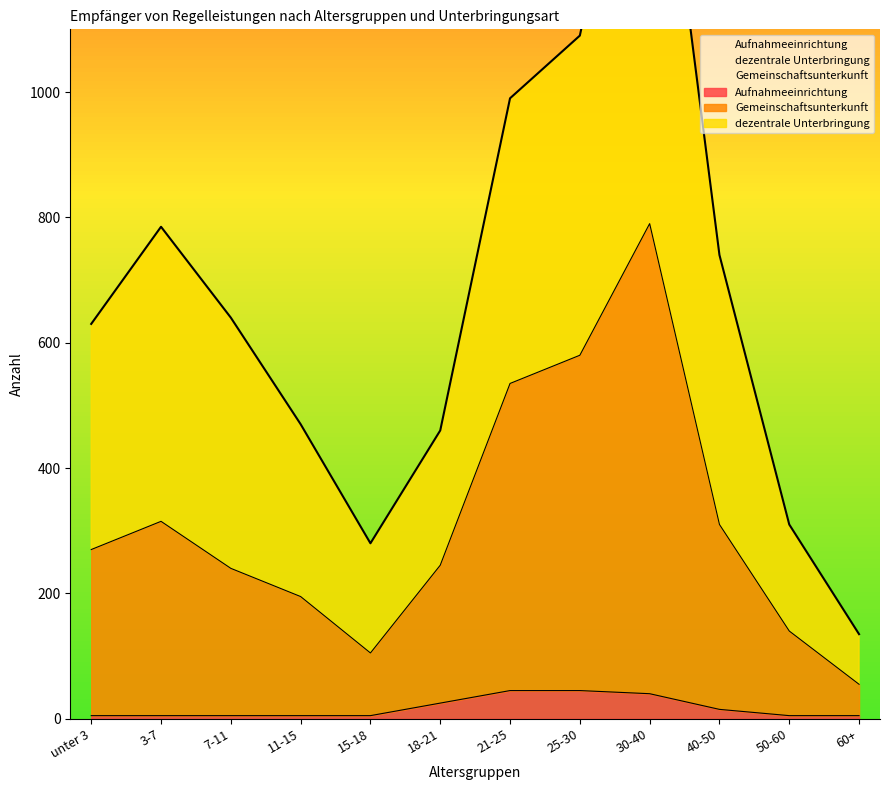

Rank the series by their average value, from lowest to highest.

Aufnahmeeinrichtung, Gemeinschaftsunterkunft, dezentrale Unterbringung